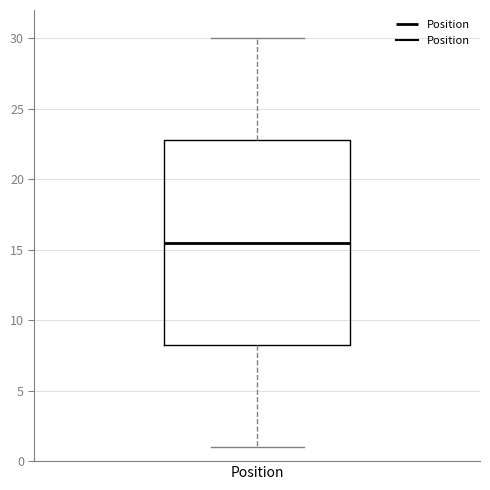

Read this box plot against the y-axis: the position of the median line, the range covered by the box, and the ends of both whiskers. The values are not printed on the chart, so give them approximately, as read against the axis.

median 15.5, box 8.5 to 23.0, whiskers 1.0 to 30.0